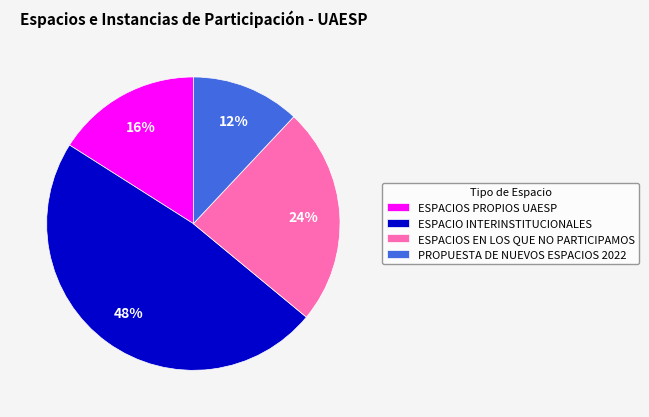

How many segments does this pie chart have?

4